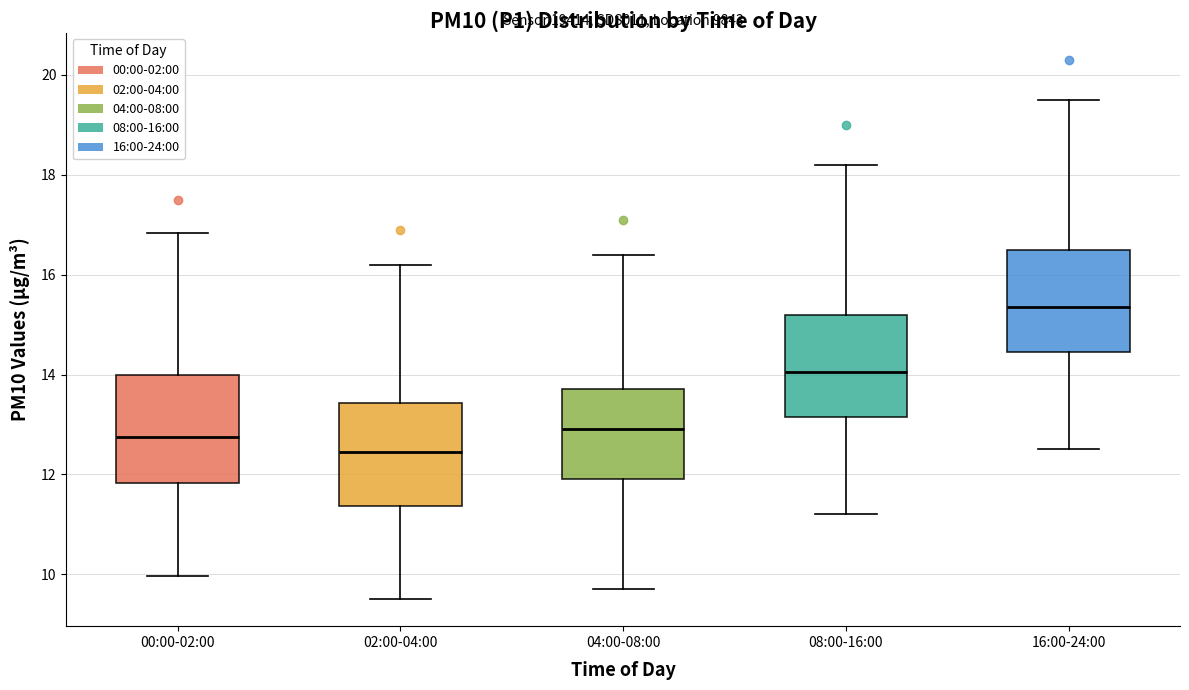

Reading left to right, transcribe this box plot: for each box, give where its median line is, the range the box spans, and where its two whiskers end, as read against the y-axis. The values are not printed on the chart, so give them approximately, as read against the axis.

00:00-02:00: median 12.8, box 11.8 to 14.0, whiskers 10.0 to 16.8
02:00-04:00: median 12.4, box 11.4 to 13.4, whiskers 9.6 to 16.2
04:00-08:00: median 13.0, box 12.0 to 13.8, whiskers 9.8 to 16.4
08:00-16:00: median 14.0, box 13.2 to 15.2, whiskers 11.2 to 18.2
16:00-24:00: median 15.4, box 14.4 to 16.6, whiskers 12.6 to 19.6